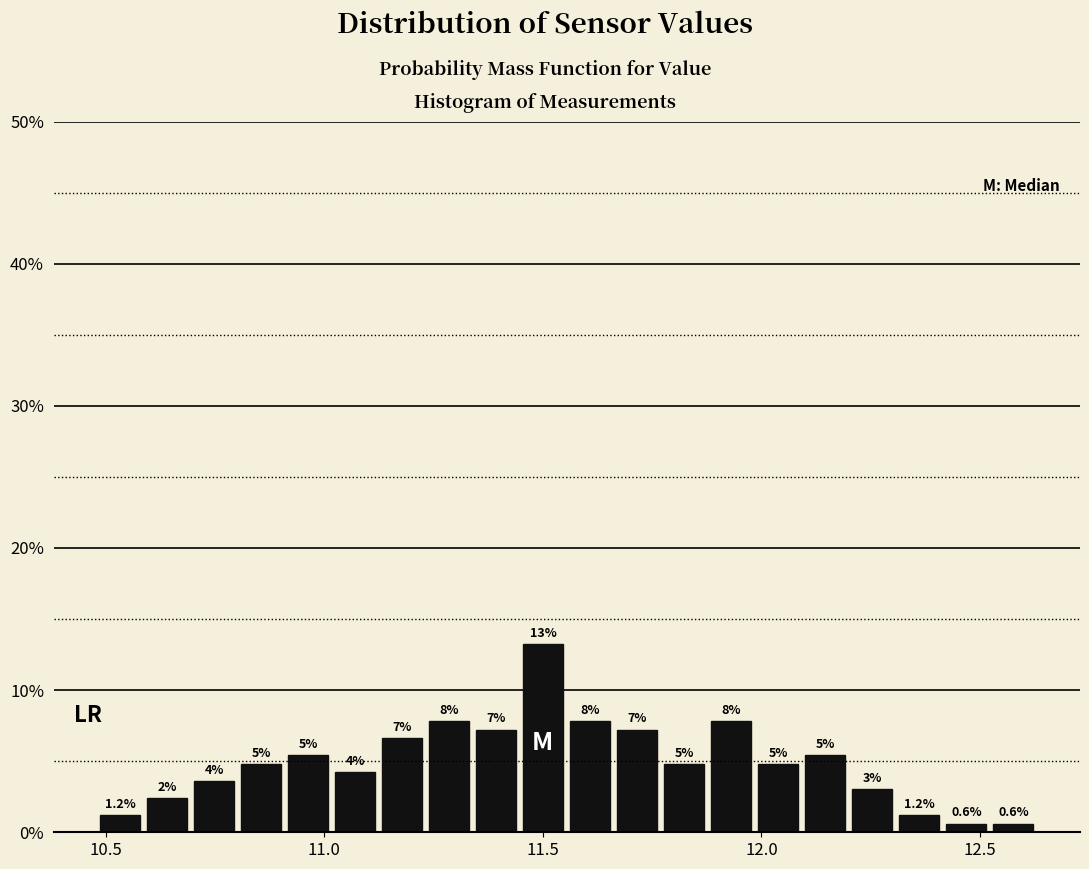

Read against the x-axis, roughly where is the centre of the tallest bar?

11.50